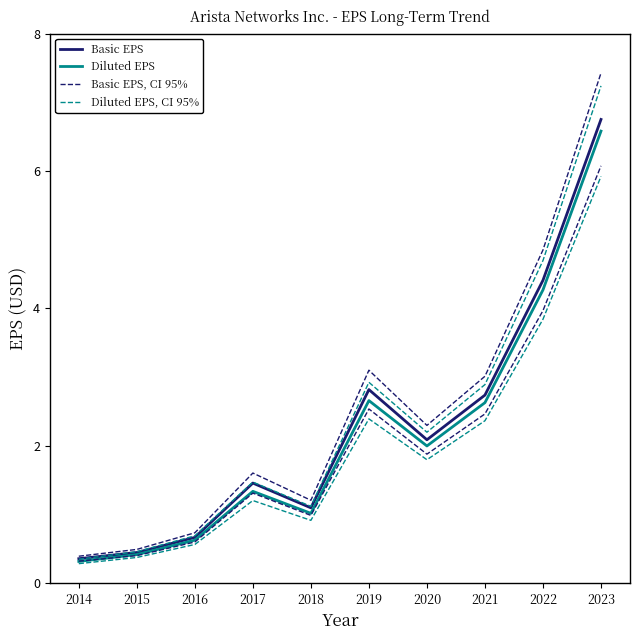

True or false: Basic EPS and Diluted EPS cross at least once.

False